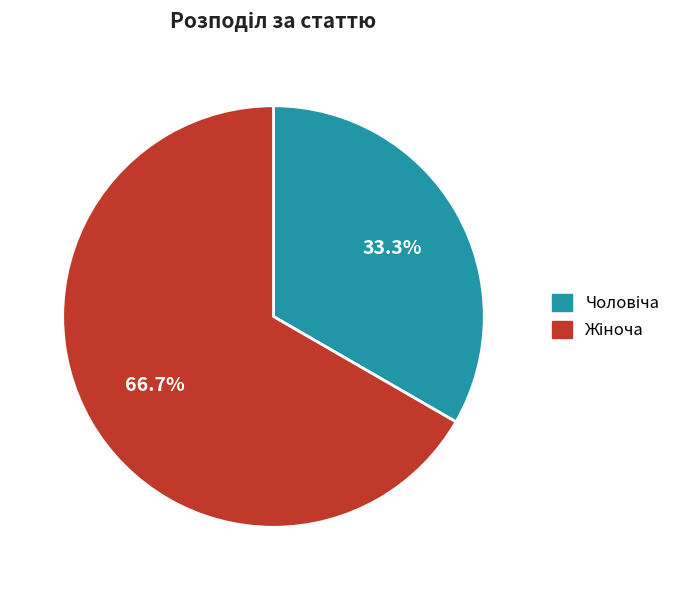

Is there any slice that represents more than half of the pie?

Yes